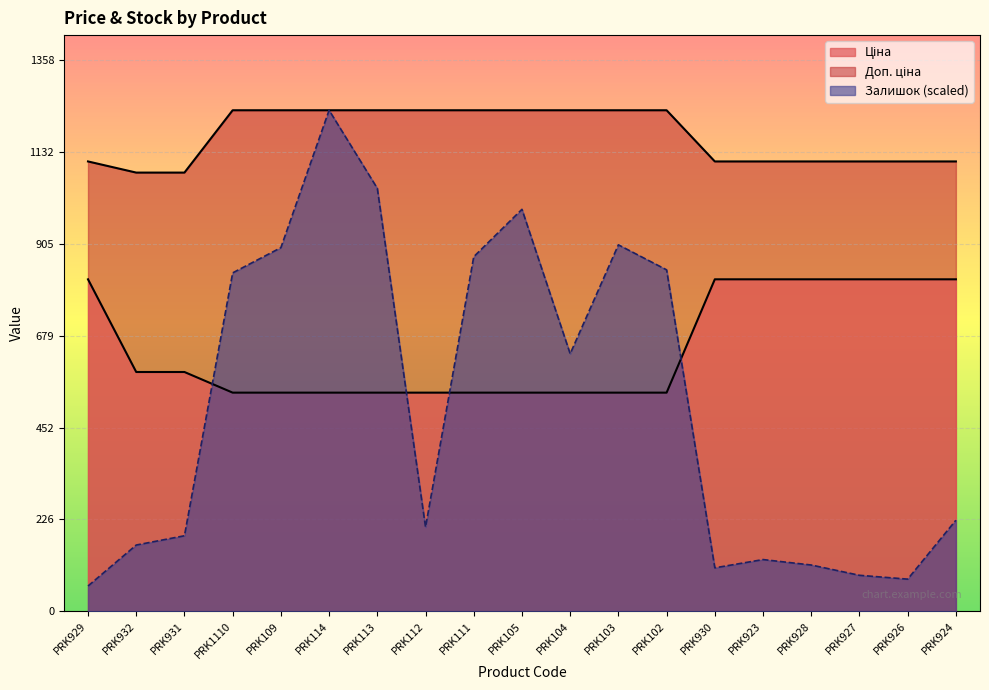

Reading left to right, transcribe all the data shown in this chart.

Ціна: 818.5	589.9	589.9	539.0	539.0	539.0	539.0	539.0	539.0	539.0	539.0	539.0	539.0	818.5	818.5	818.5	818.5	818.5	818.5
Доп. ціна: 1109.2	1081.7	1081.7	1235.4	1235.4	1235.4	1235.4	1235.4	1235.4	1235.4	1235.4	1235.4	1235.4	1109.2	1109.2	1109.2	1109.2	1109.2	1109.2
Залишок: 62.2	163.2	186.1	834.4	896.6	1235.4	1042.8	207.5	874.2	991.1	634.9	903.5	841.8	107.0	127.4	113.9	88.6	79.1	224.4